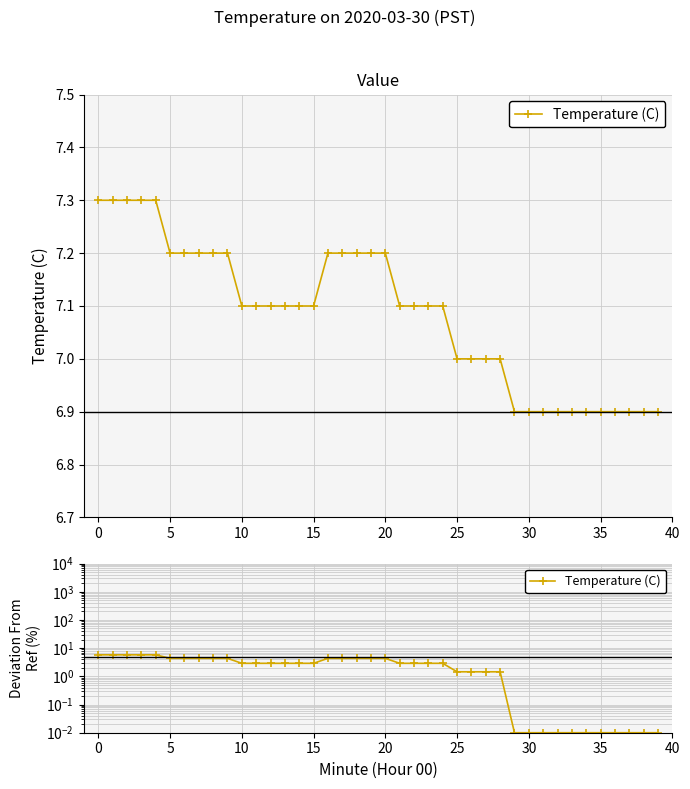

What is the difference between the maximum and minimum values?

5.8